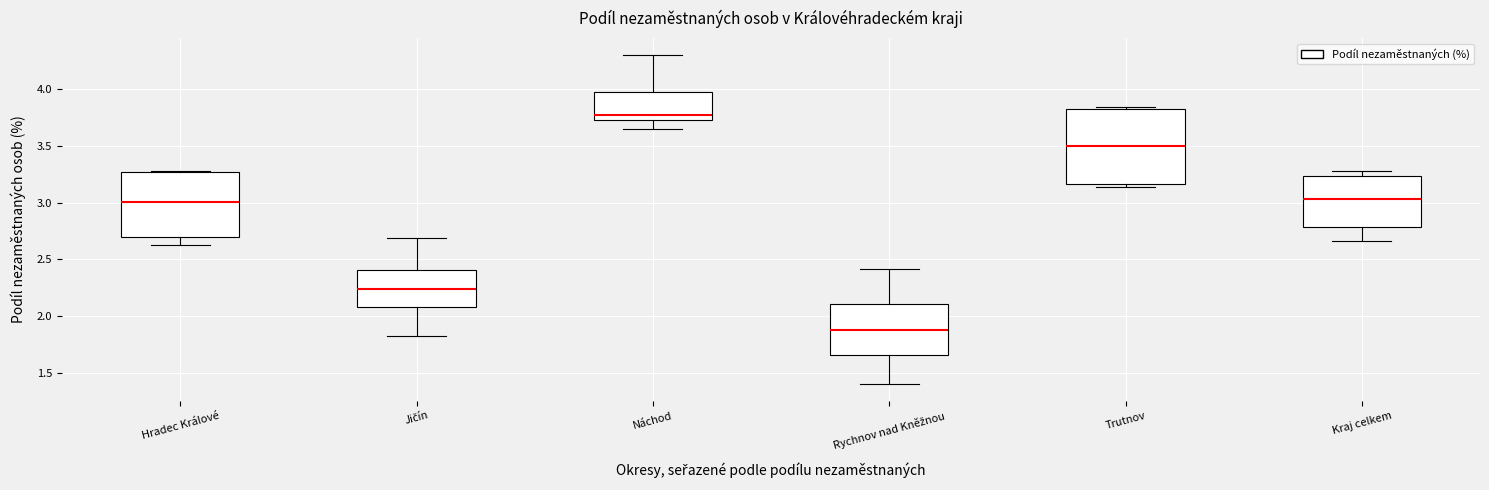

Reading left to right, read every box against the y-axis: the position of its median line, the range the box covers, and the ends of its whiskers. The values are not printed on the chart, so give them approximately, as read against the axis.

Hradec Králové: median 3.00, box 2.70 to 3.25, whiskers 2.60 to 3.30
Jičín: median 2.25, box 2.10 to 2.40, whiskers 1.85 to 2.70
Náchod: median 3.75 (just above the box's lower edge), box 3.75 to 3.95, whiskers 3.65 to 4.30
Rychnov nad Kněžnou: median 1.90, box 1.65 to 2.10, whiskers 1.40 to 2.40
Trutnov: median 3.50, box 3.15 to 3.80, whiskers 3.15 (just below the box's lower edge) to 3.85
Kraj celkem: median 3.05, box 2.80 to 3.25, whiskers 2.65 to 3.30